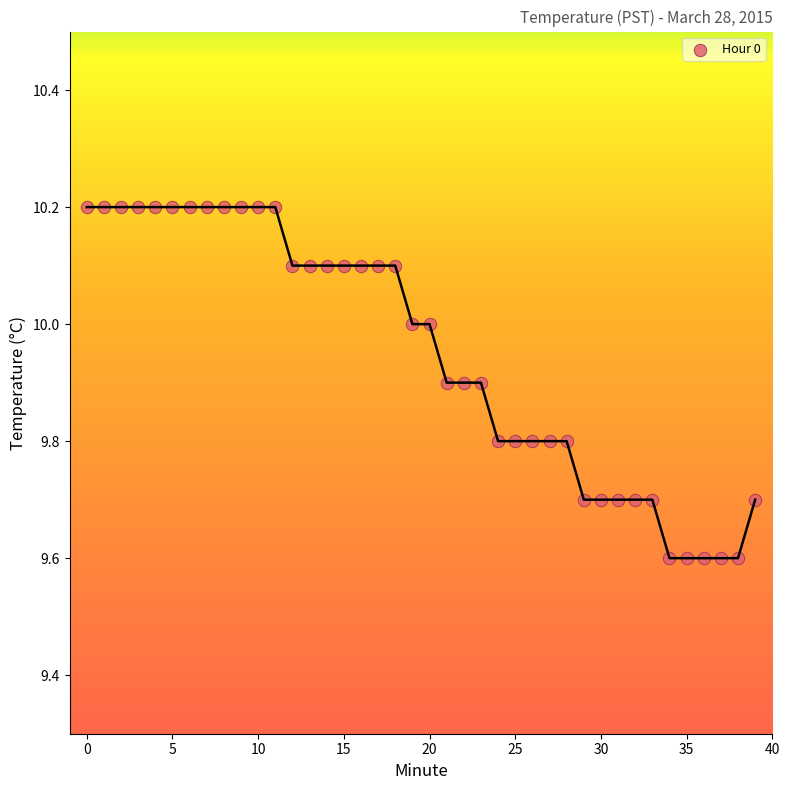

What is the range of Y values (max minus min)?

0.6